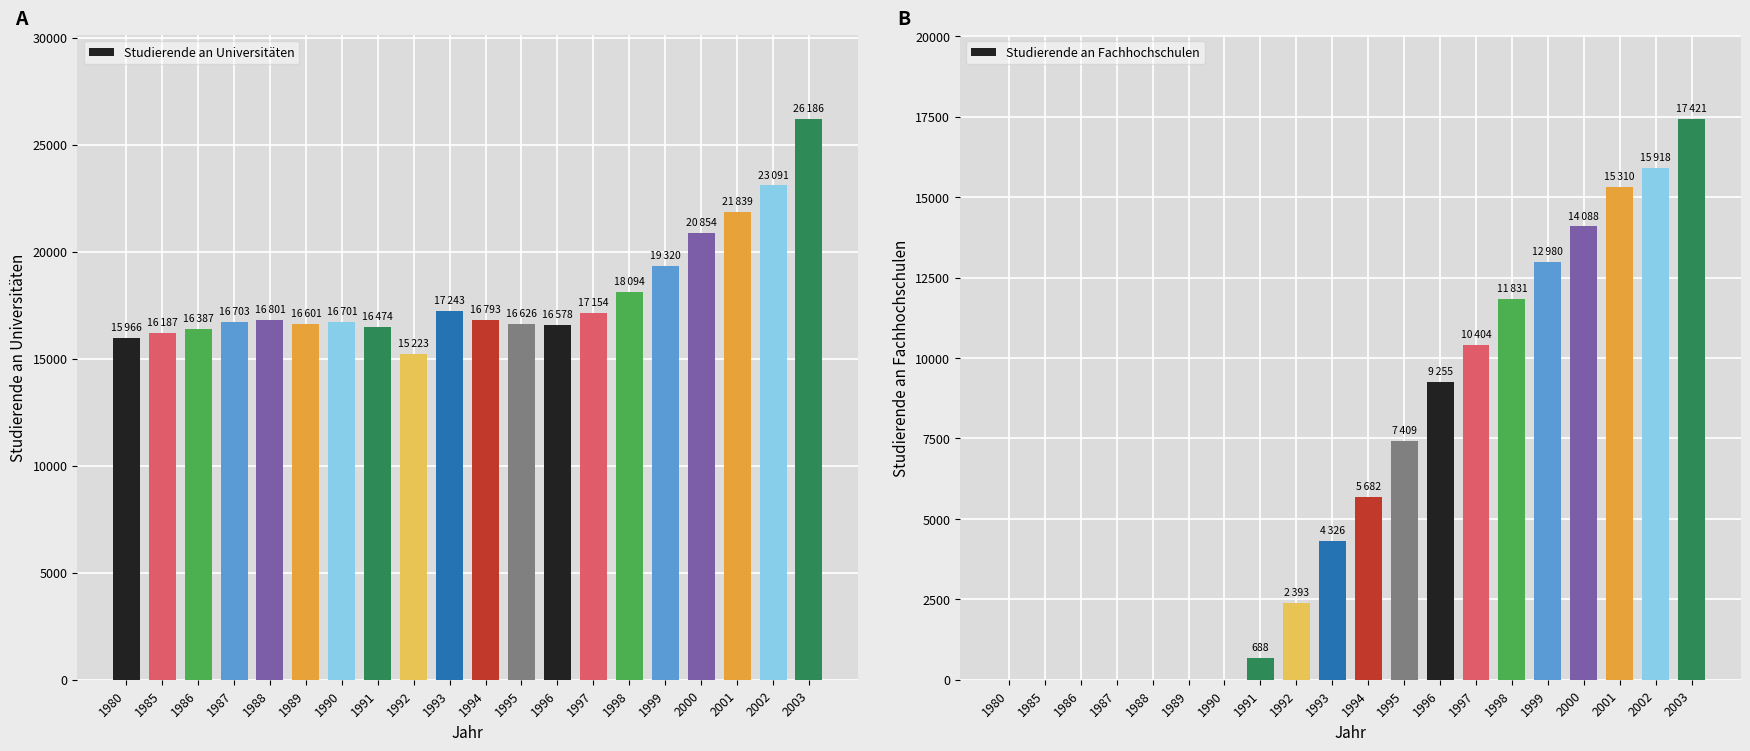

Reading left to right, extract all data points from this chart.

Studierende an Universitäten: 15966	16187	16387	16703	16801	16601	16701	16474	15223	17243	16793	16626	16578	17154	18094	19320	20854	21839	23091	26186
Studierende an Fachhochschulen: 0	0	0	0	0	0	0	688	2393	4326	5682	7409	9255	10404	11831	12980	14088	15310	15918	17421